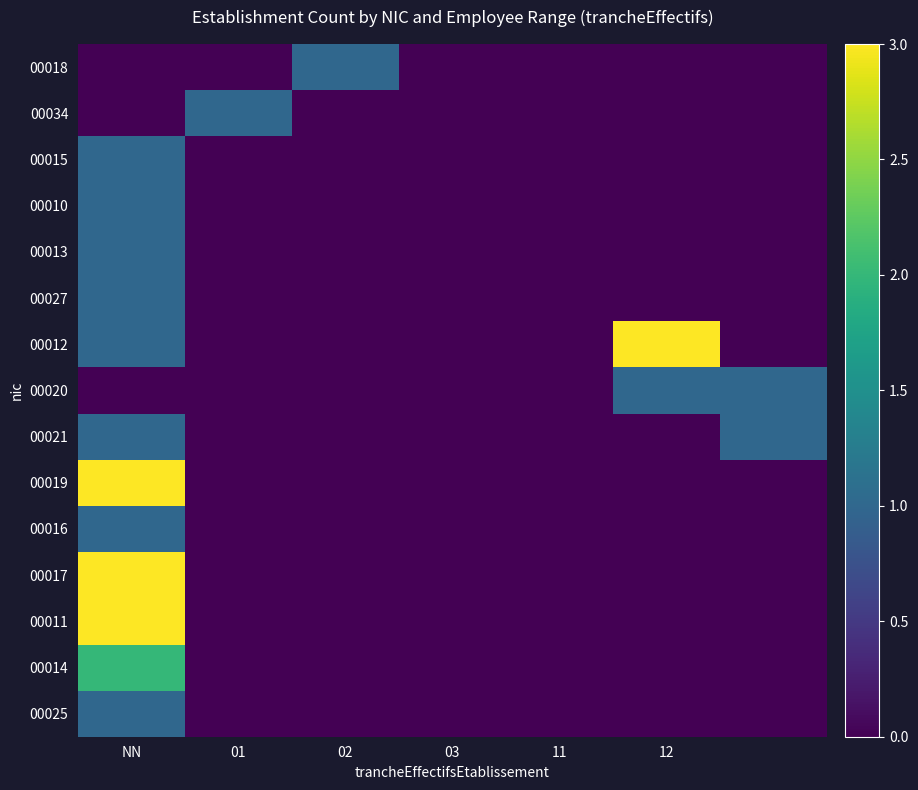

Reading right to left, list all the values displayed in this chart.

00018: 0	0	0	0	1	0	0
00034: 0	0	0	0	0	1	0
00015: 0	0	0	0	0	0	1
00010: 0	0	0	0	0	0	1
00013: 0	0	0	0	0	0	1
00027: 0	0	0	0	0	0	1
00012: 0	3	0	0	0	0	1
00020: 1	1	0	0	0	0	0
00021: 1	0	0	0	0	0	1
00019: 0	0	0	0	0	0	3
00016: 0	0	0	0	0	0	1
00017: 0	0	0	0	0	0	3
00011: 0	0	0	0	0	0	3
00014: 0	0	0	0	0	0	2
00025: 0	0	0	0	0	0	1